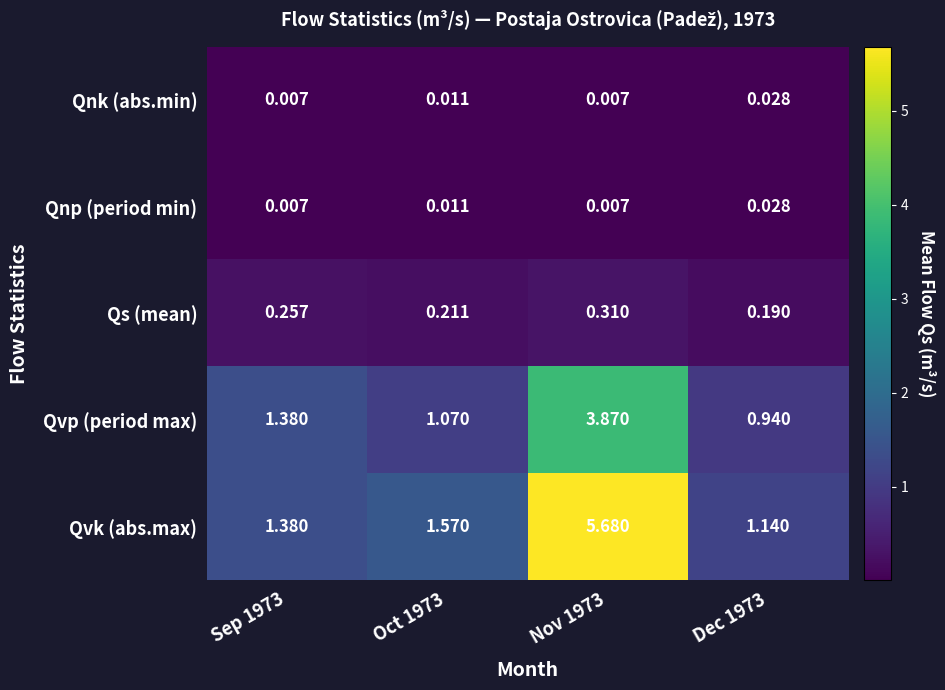

Is the value of Qnk (abs.min) at Oct 1973 greater than the value of Qnp (period min) at Dec 1973?

No